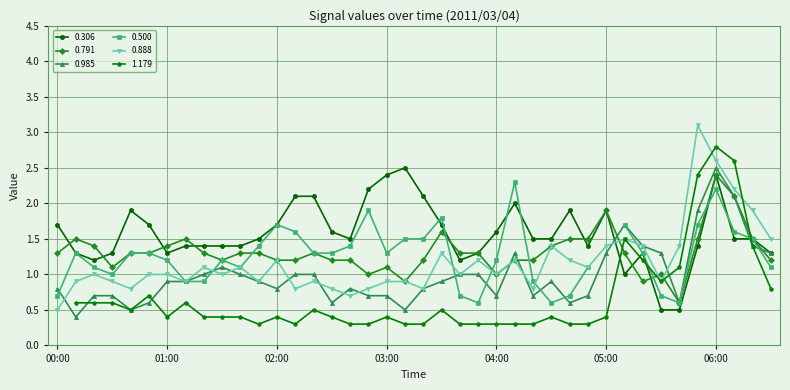

What is the average value of the 0.985 series?

1.0